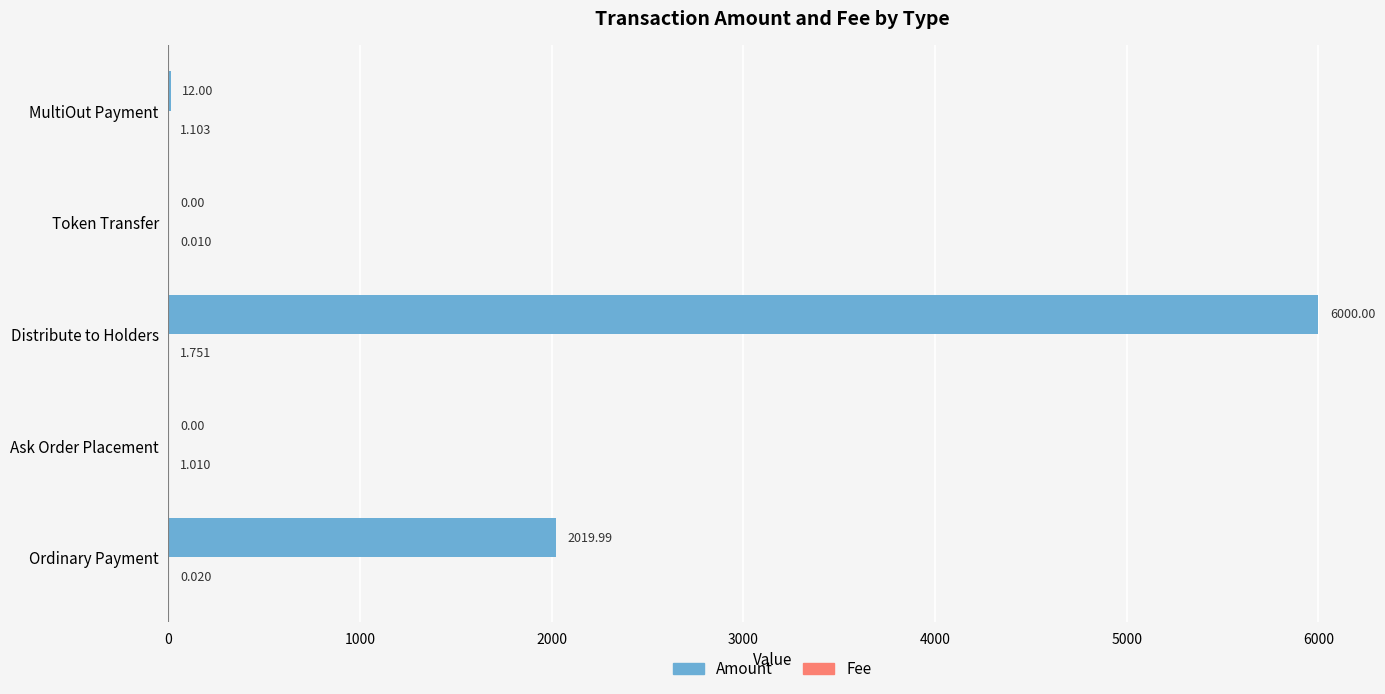

Which series changed the most between Ask Order Placement and MultiOut Payment?

Amount